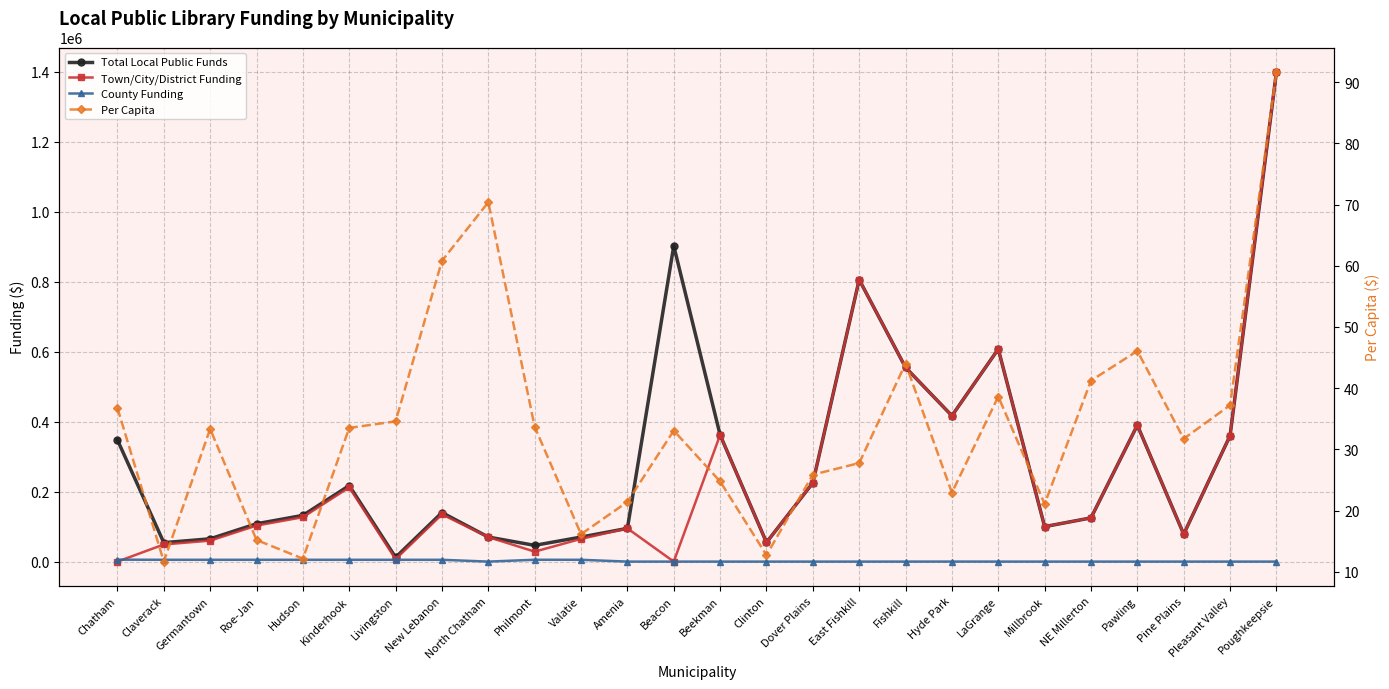

Rank the series by their maximum value, from lowest to highest.

Per Capita, County Funding, Total Local Public Funds, Town/City/District Funding